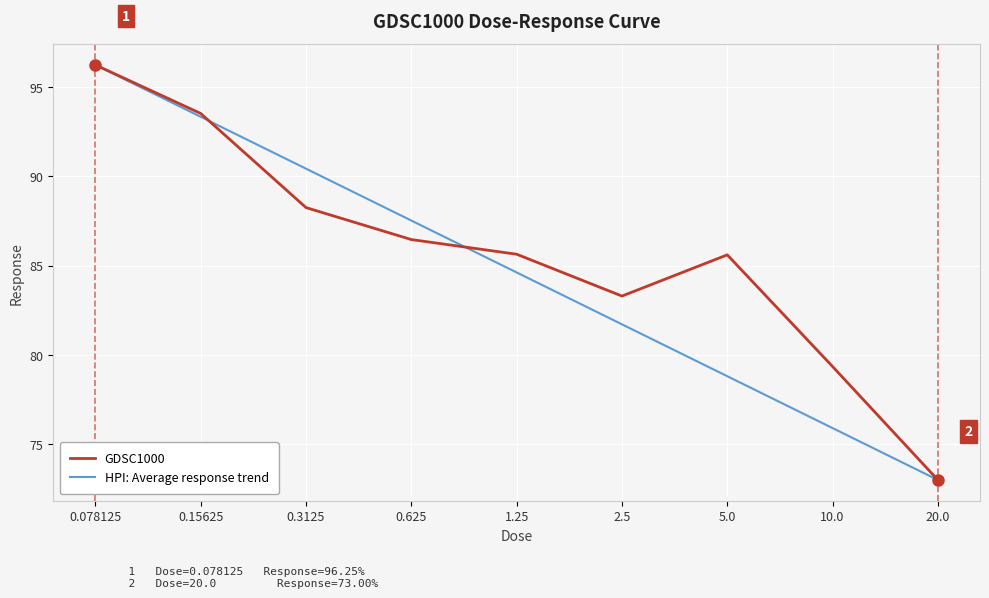

True or false: GDSC1000 and HPI: Average response trend cross at least once.

True